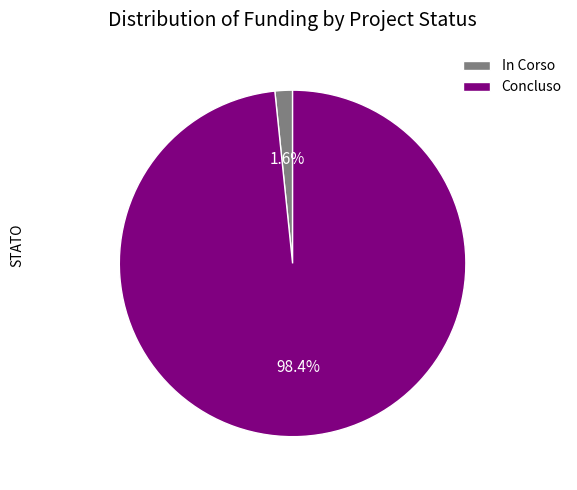

Between In Corso and Concluso, which is larger?

Concluso